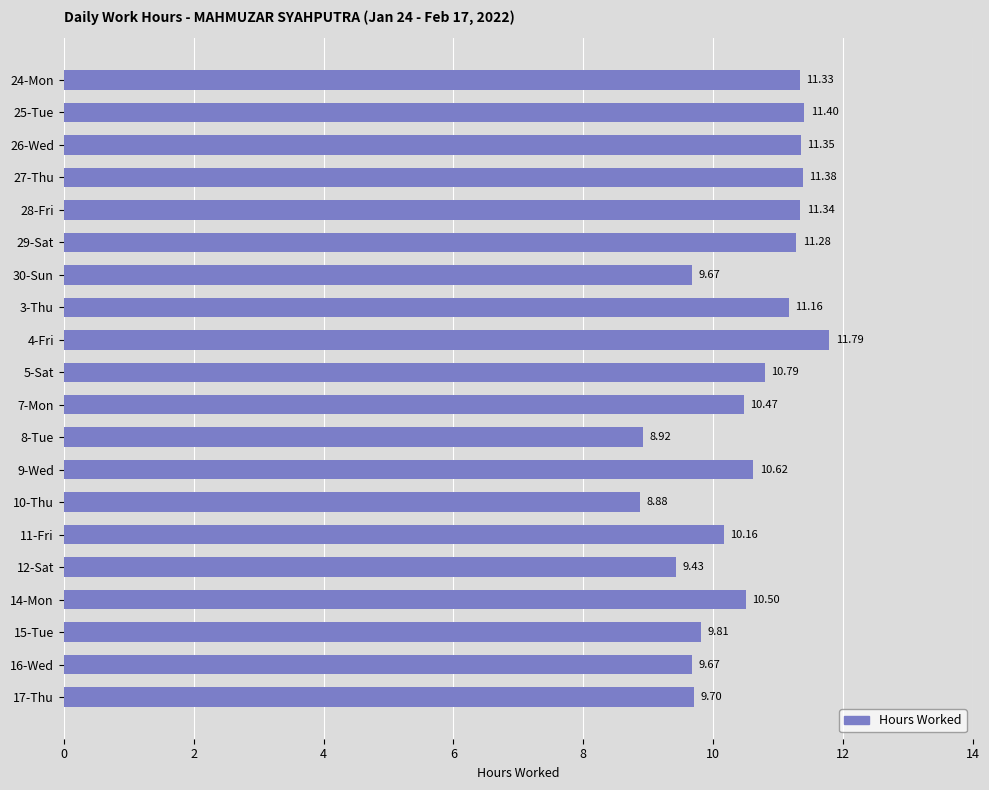

What is the difference between the maximum and minimum values?

2.9